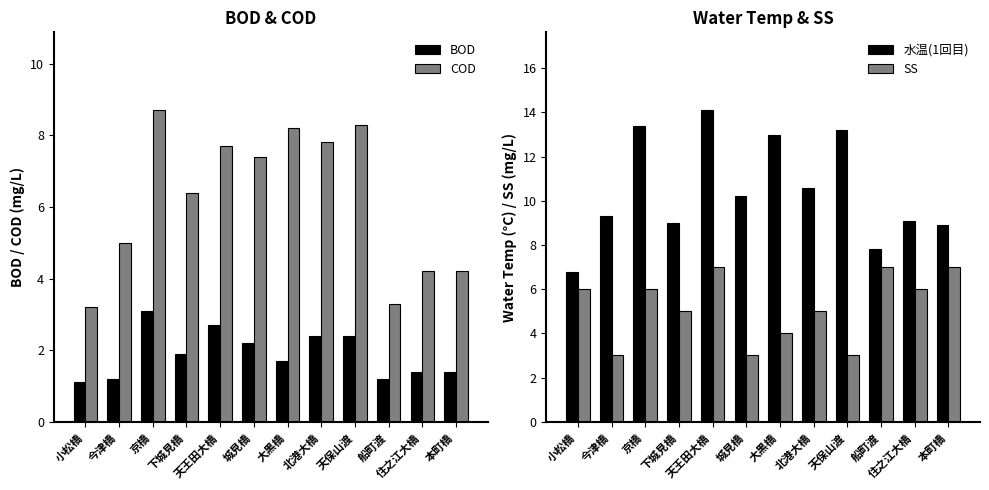

Which category has the lowest value in the COD series?

小松橋